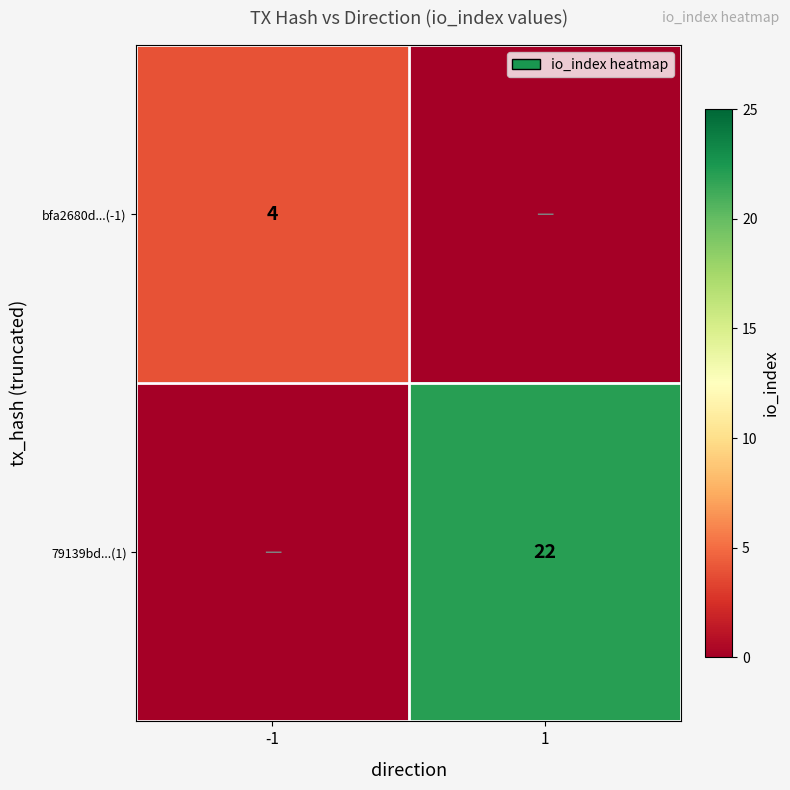

The value of 79139bd...(1) at 1 is 22. True or false?

True